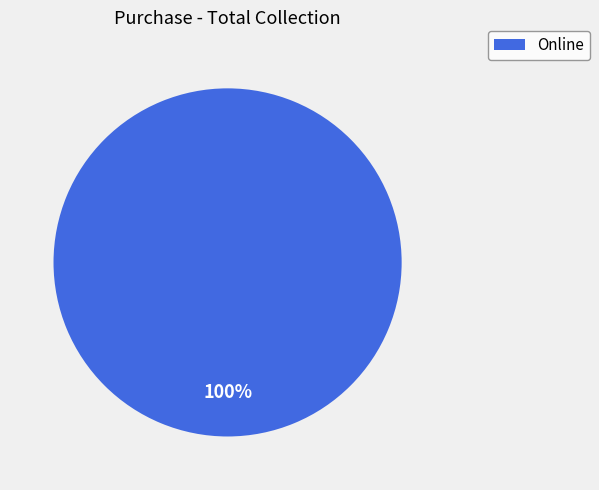

Rank the categories by value from lowest to highest.

Online